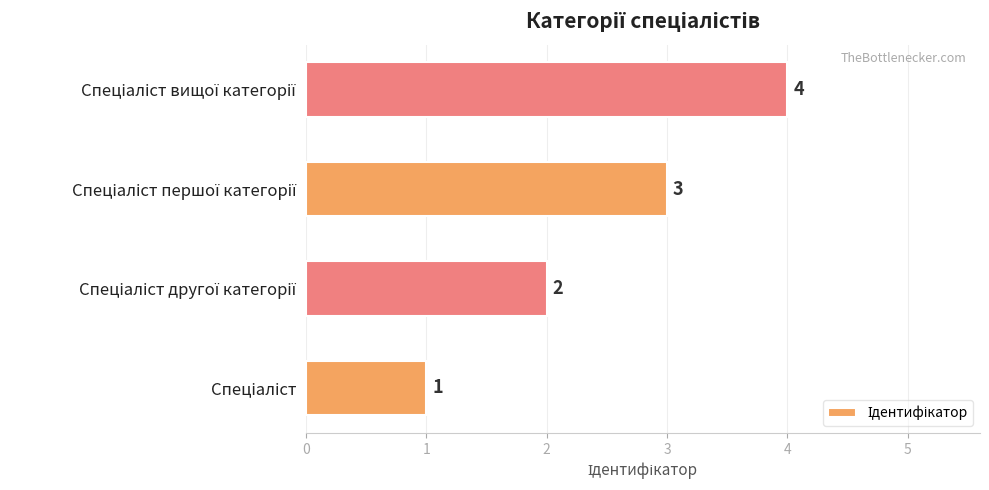

What is the maximum value shown in the chart?

4